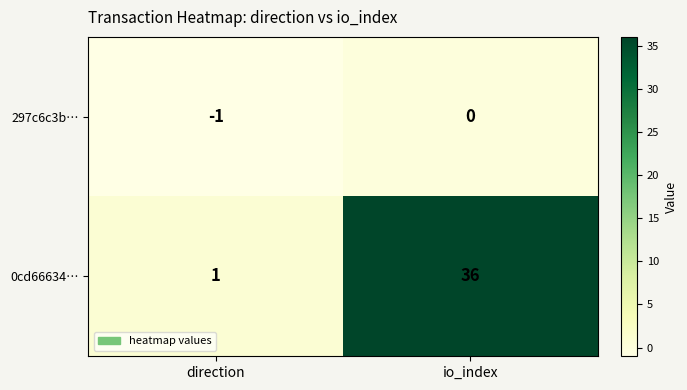

How many categories are shown in the chart?

2